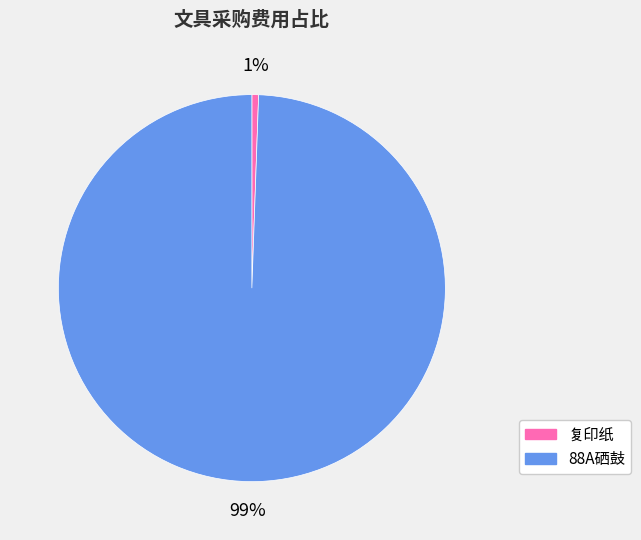

Does any single category account for the majority?

Yes